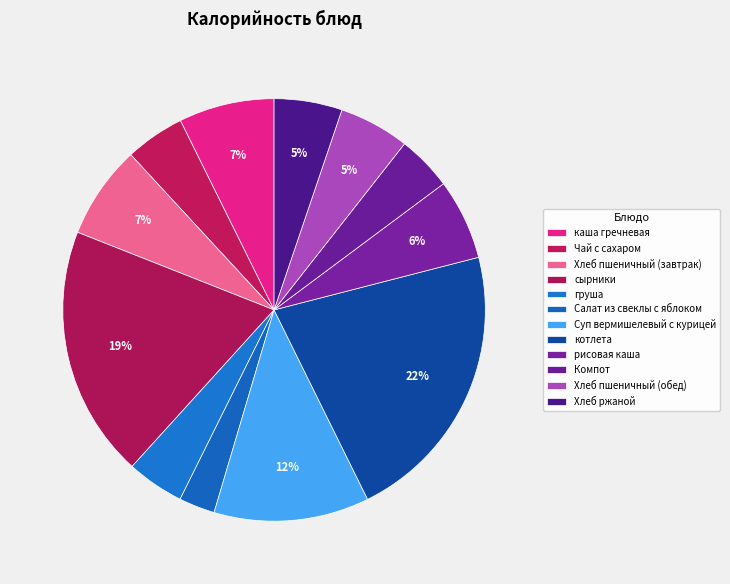

To the nearest percent, what portion does Хлеб ржаной represent?

5%